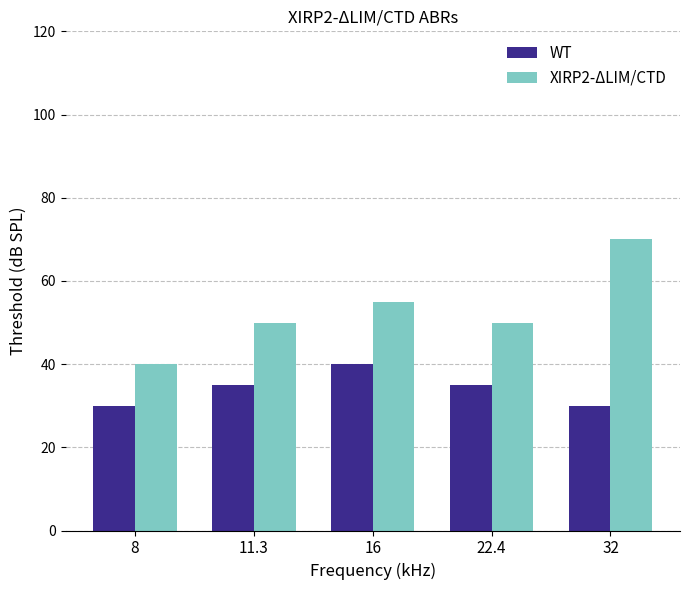

What is the difference between the maximum and minimum values in the WT series?

10